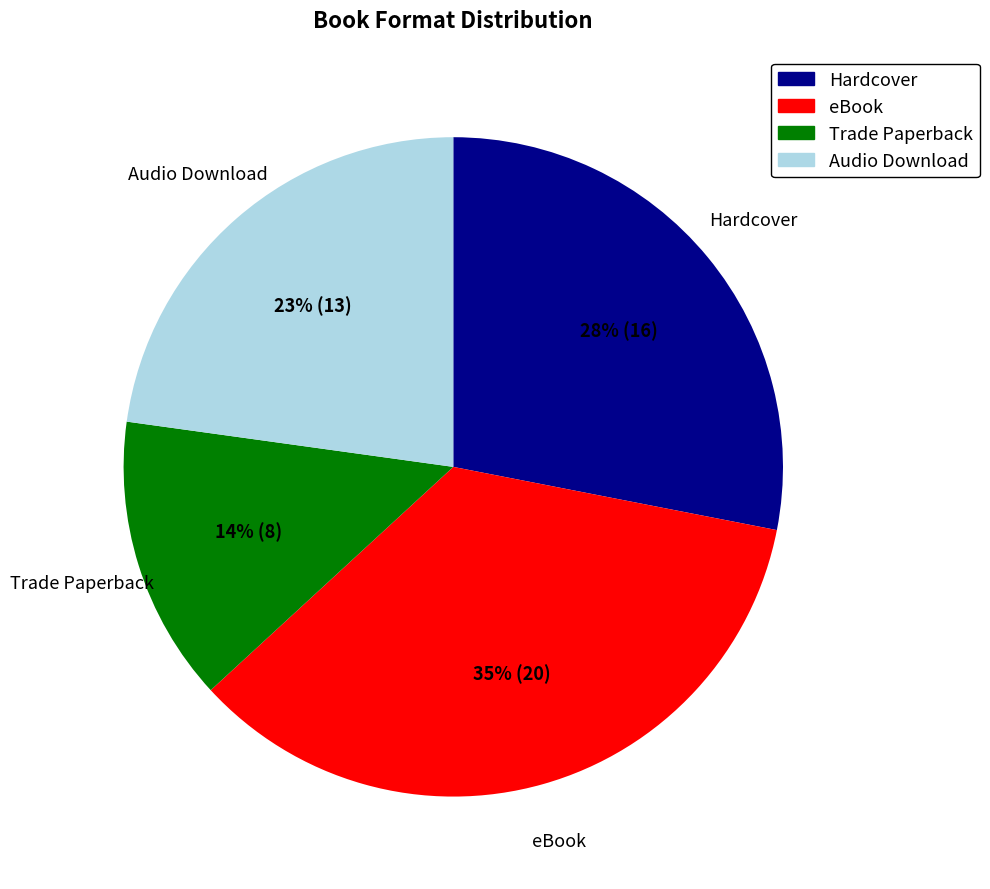

Is the sum of Hardcover and Trade Paperback greater than half?

No